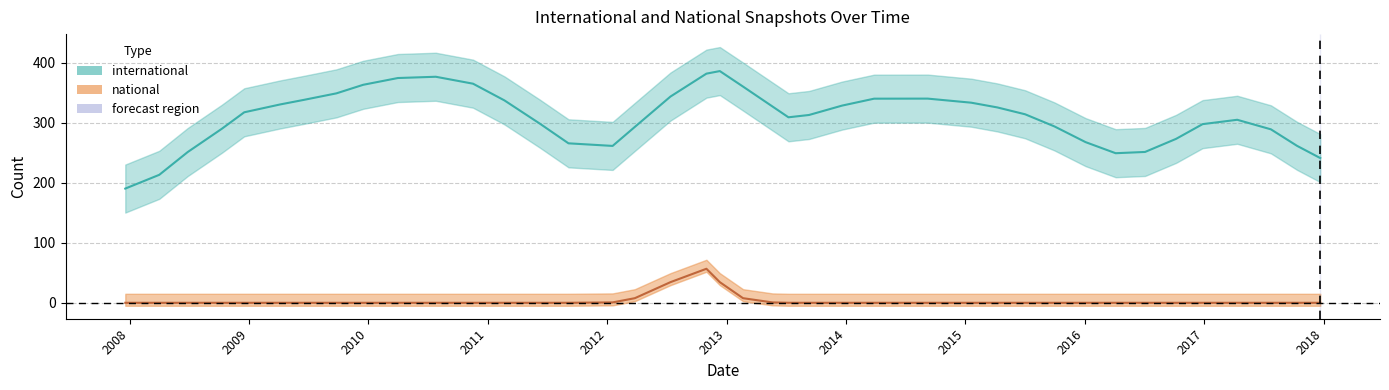

Which category has the lowest value in the national series?

2007-12-19